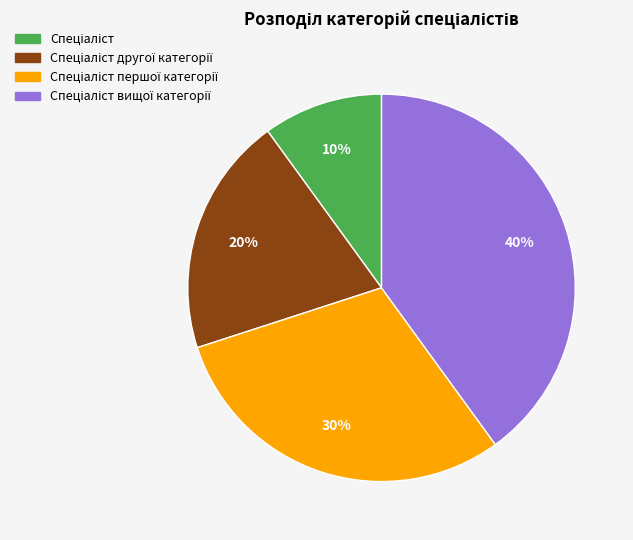

To the nearest percent, what is the difference between the largest and smallest slice percentages?

30%